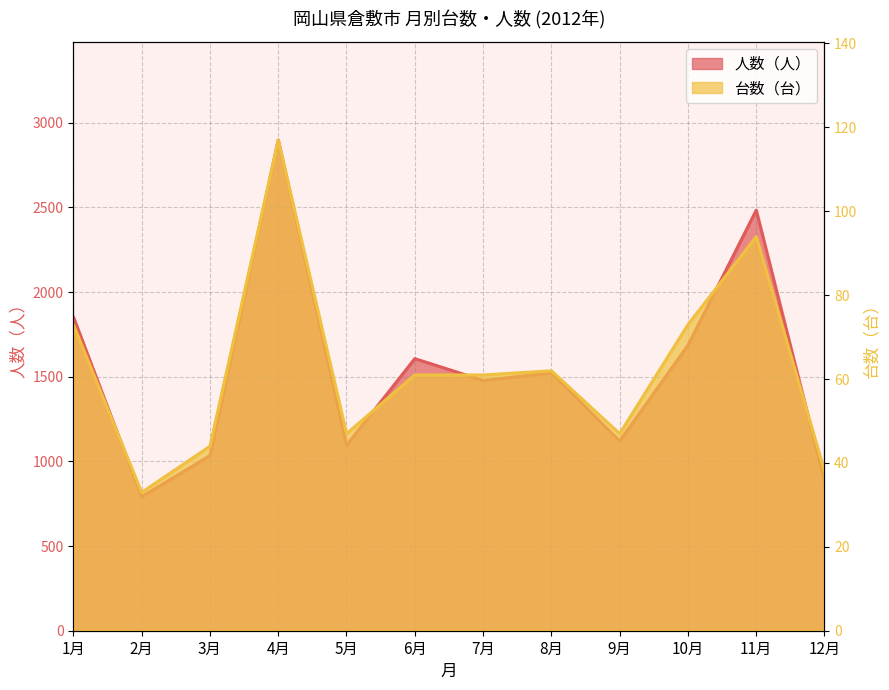

Where does the 台数（台） series first go above 61?

1月